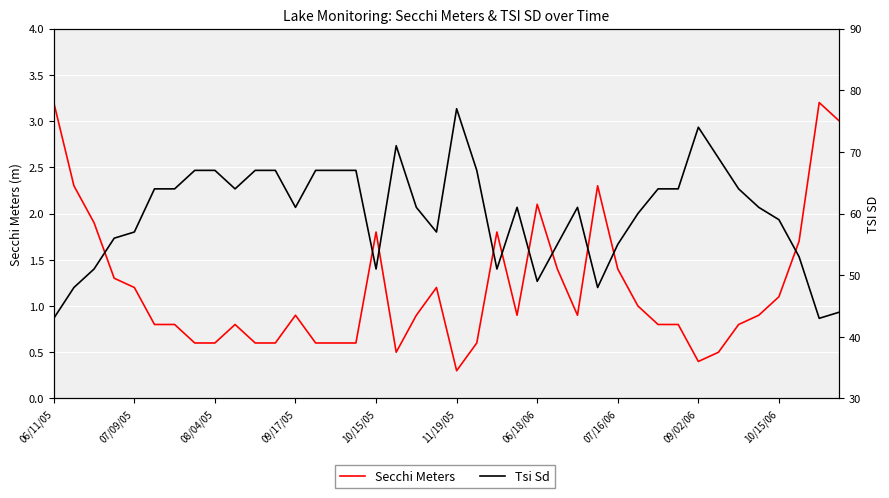

What are all the series names shown in the legend?

Secchi Meters, Tsi Sd